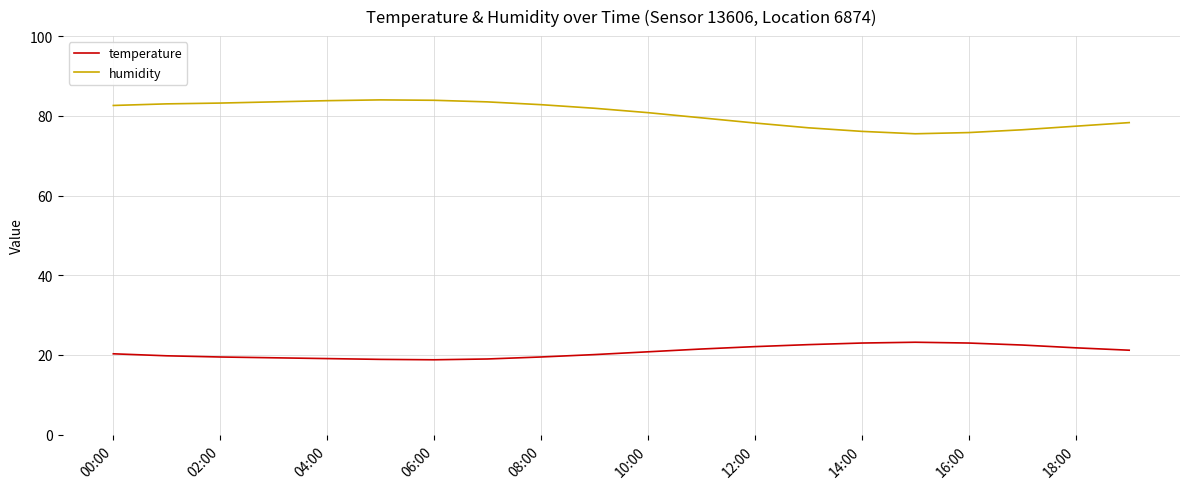

Which series has the largest total across all categories?

humidity